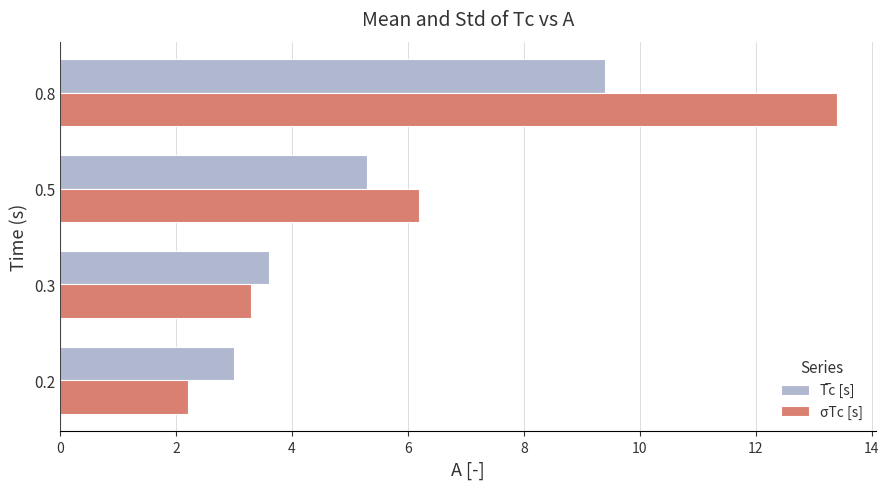

What is the approximate value of σTc [s] at 0.3?

3.3